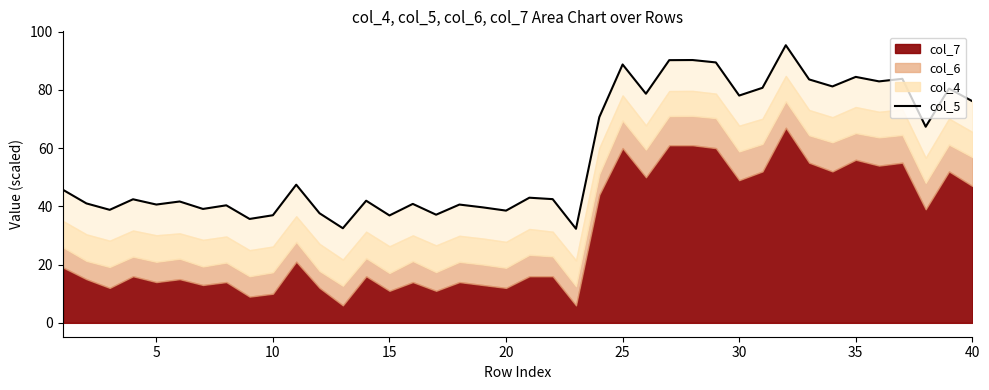

True or false: the data has more than 0 interior local peaks.

True